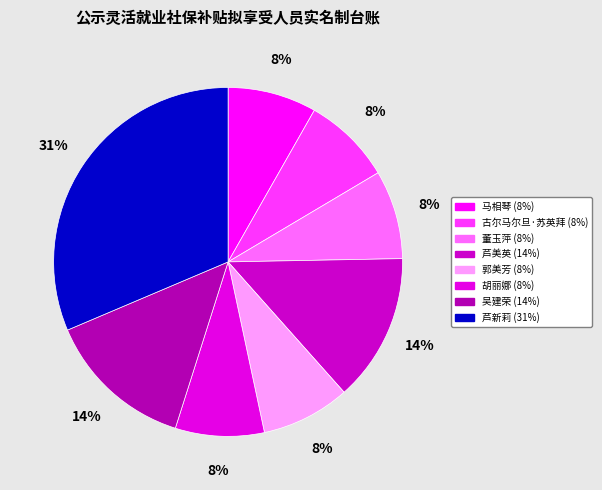

How many slices are in this pie chart?

8